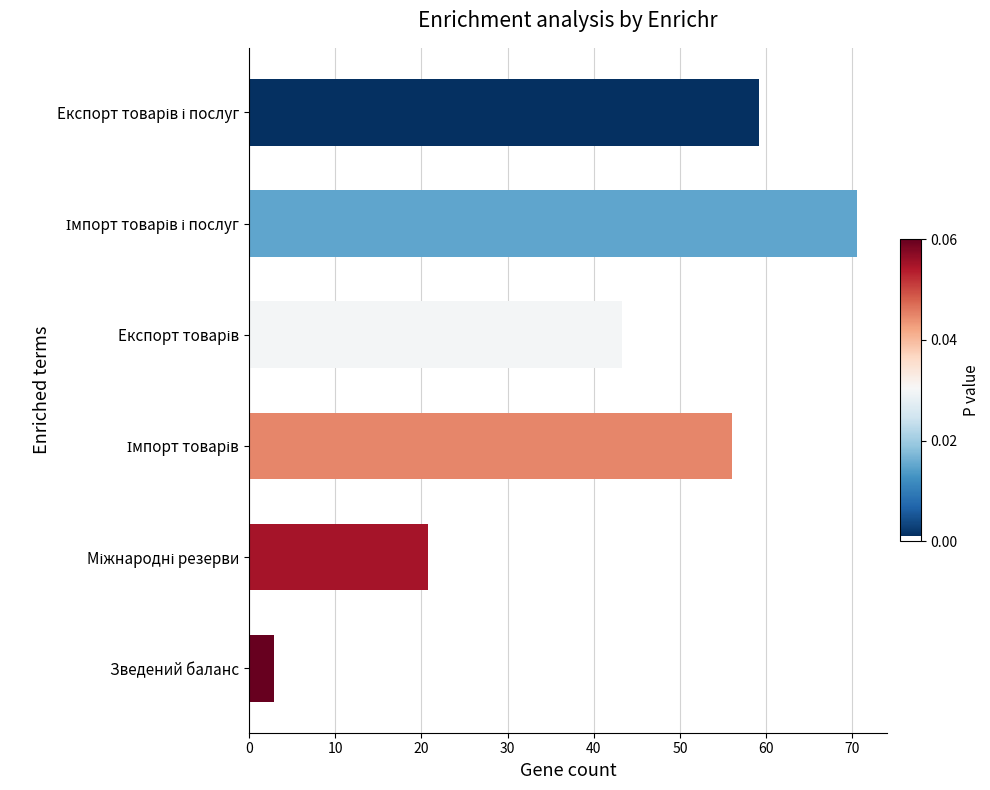

What is the average value?

42.1